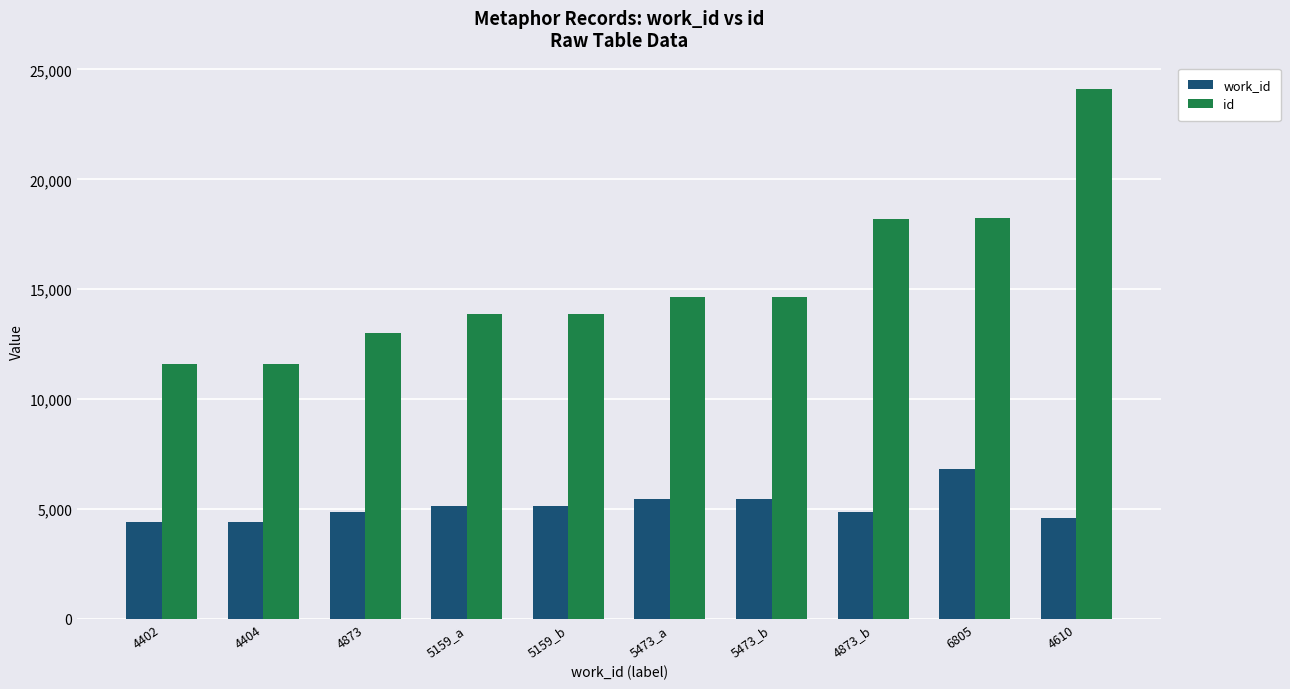

At how many categories does at least one series exceed 17358?

3